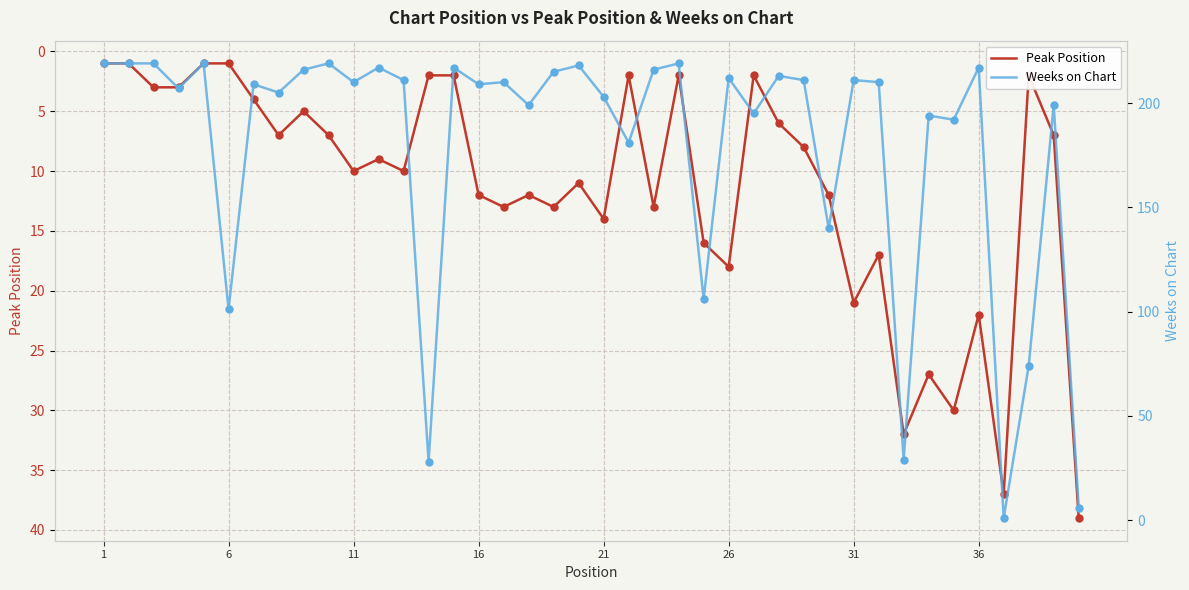

What is the highest value of the Peak Position series?

39